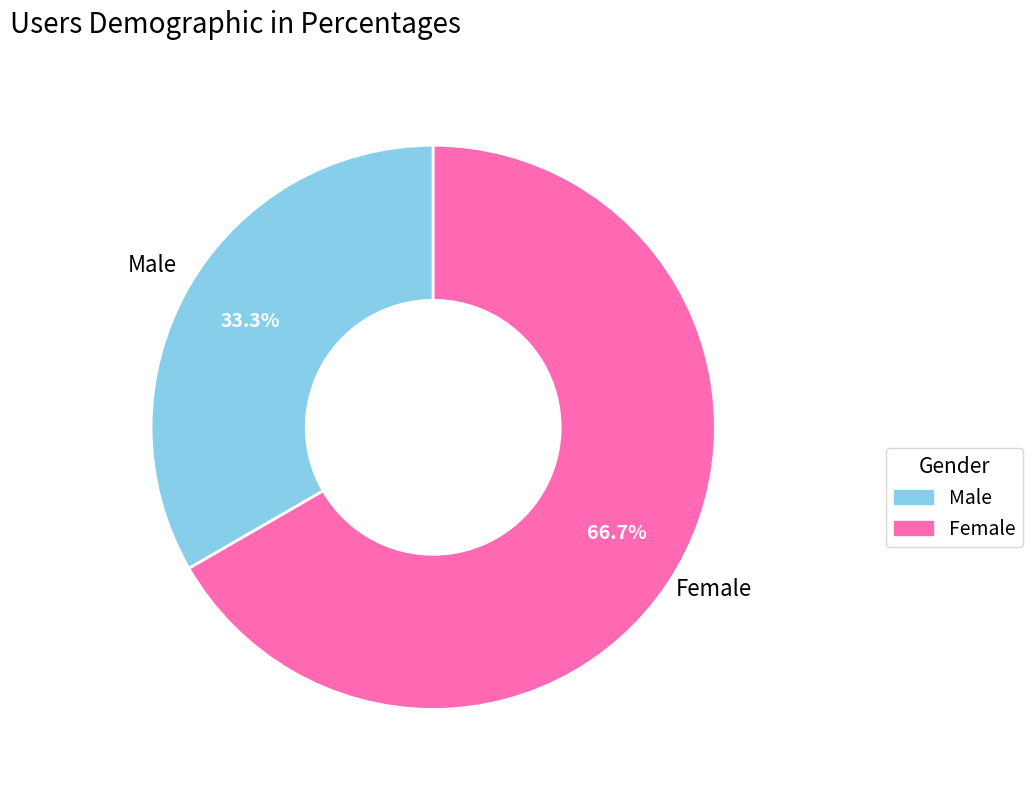

Does any single category account for the majority?

Yes